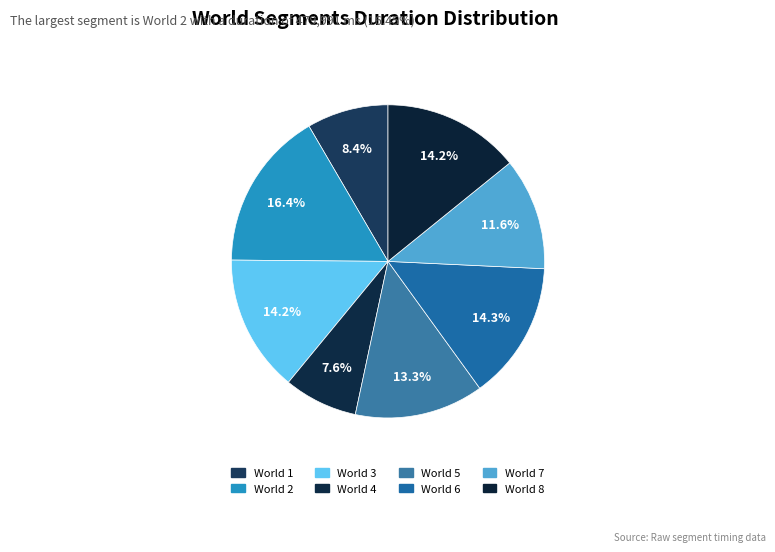

Is it true that World 4 is 1% of the pie?

False